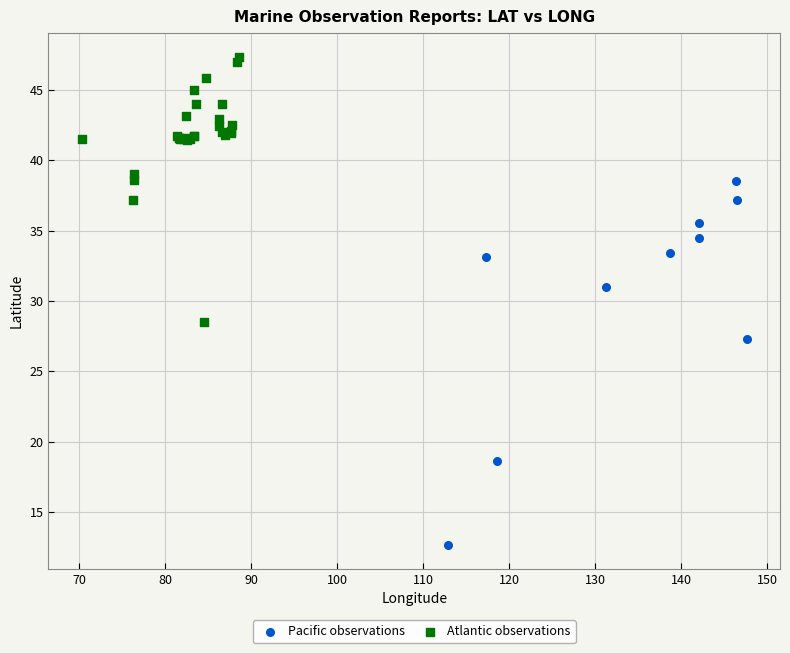

Which series reaches the minimum Y coordinate?

Pacific observations